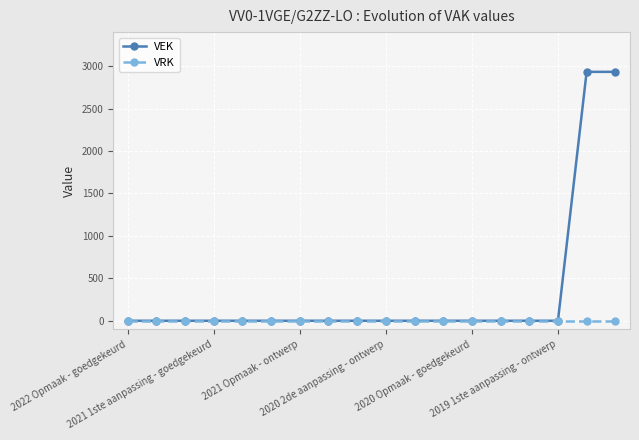

Which series has the largest total across all categories?

VEK